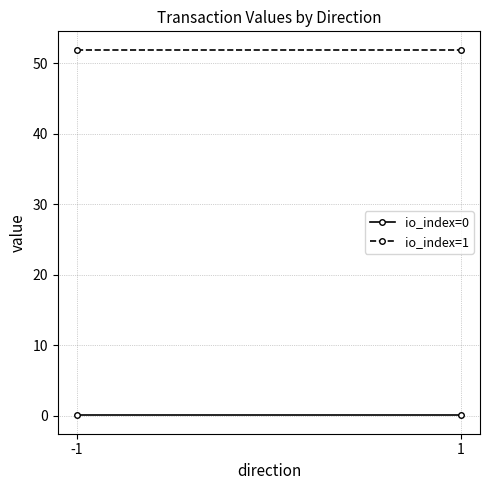

At how many categories does at least one series exceed 37?

2